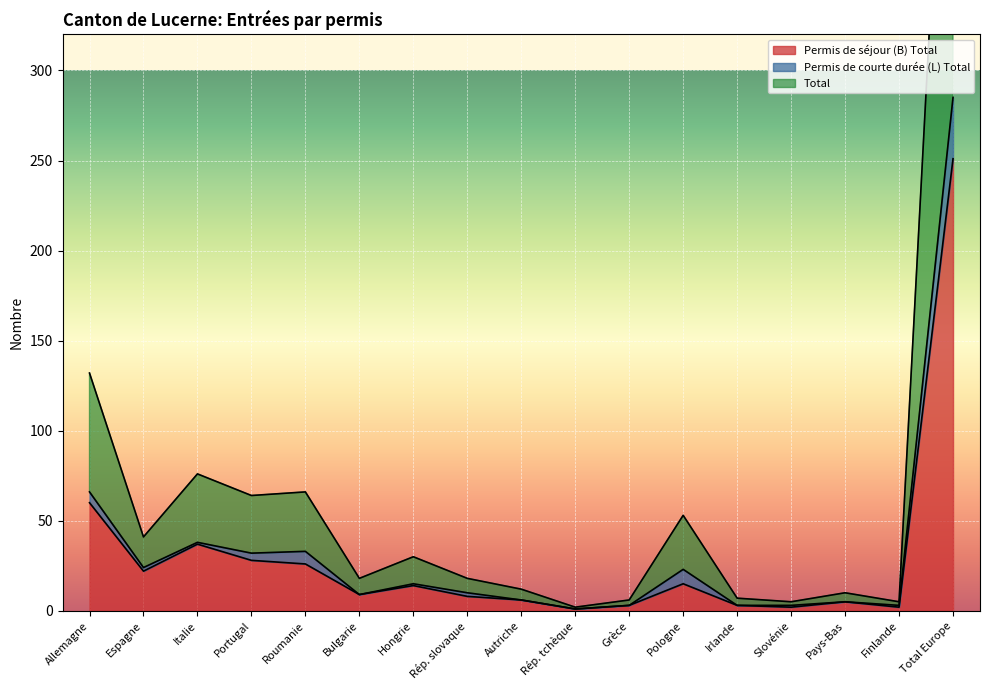

Which category has the lowest value in the Permis de séjour (B) Total series?

Rép. tchèque